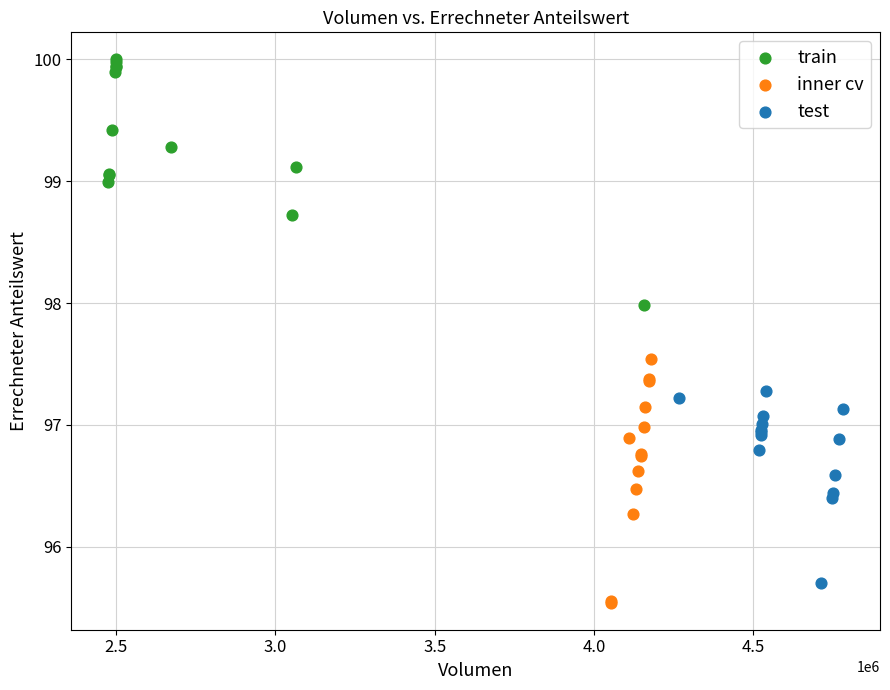

Which series contains the highest Y value?

train